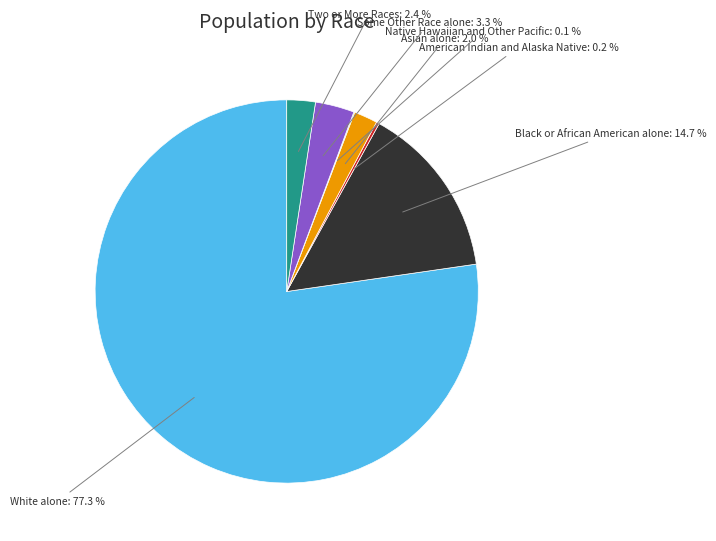

What percentage is the Some Other Race alone slice, to the nearest percent?

3%